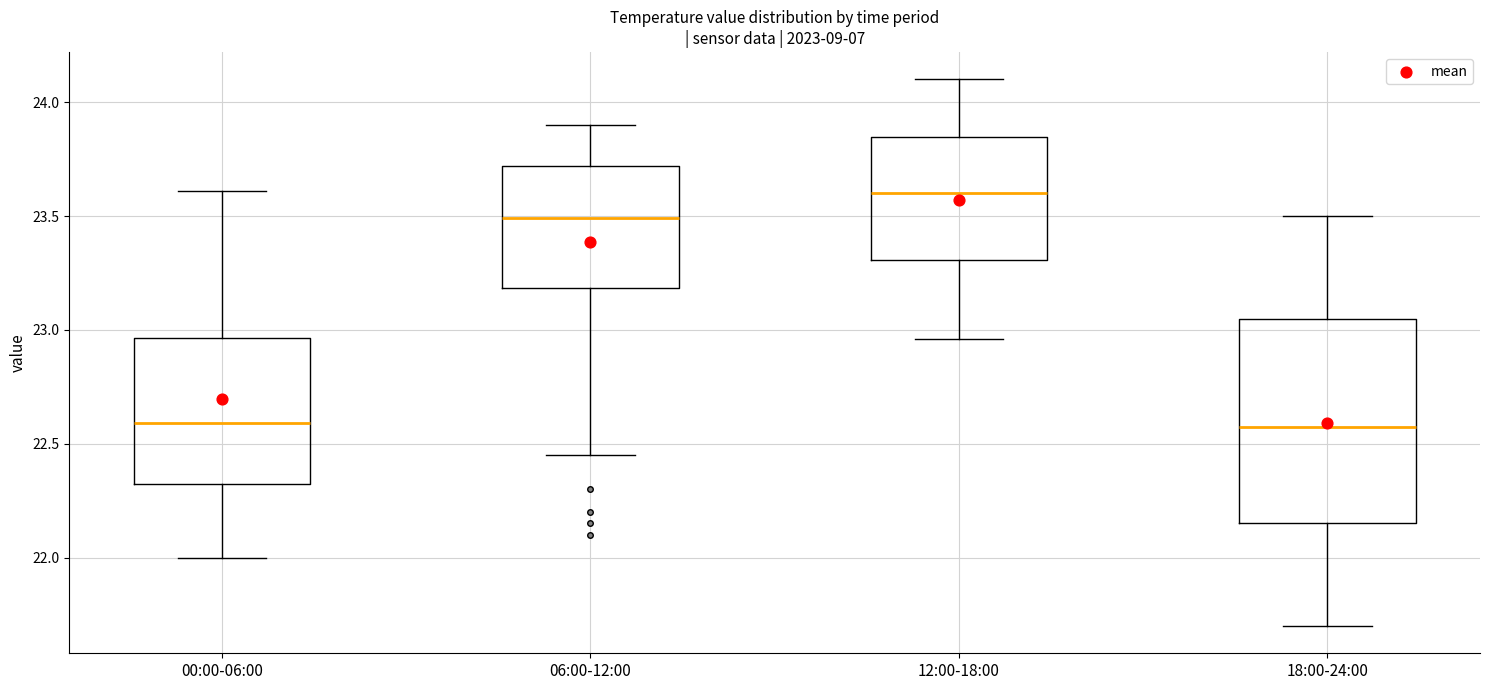

Comparing the boxes themselves (not the whiskers), which one is the tallest?

18:00-24:00